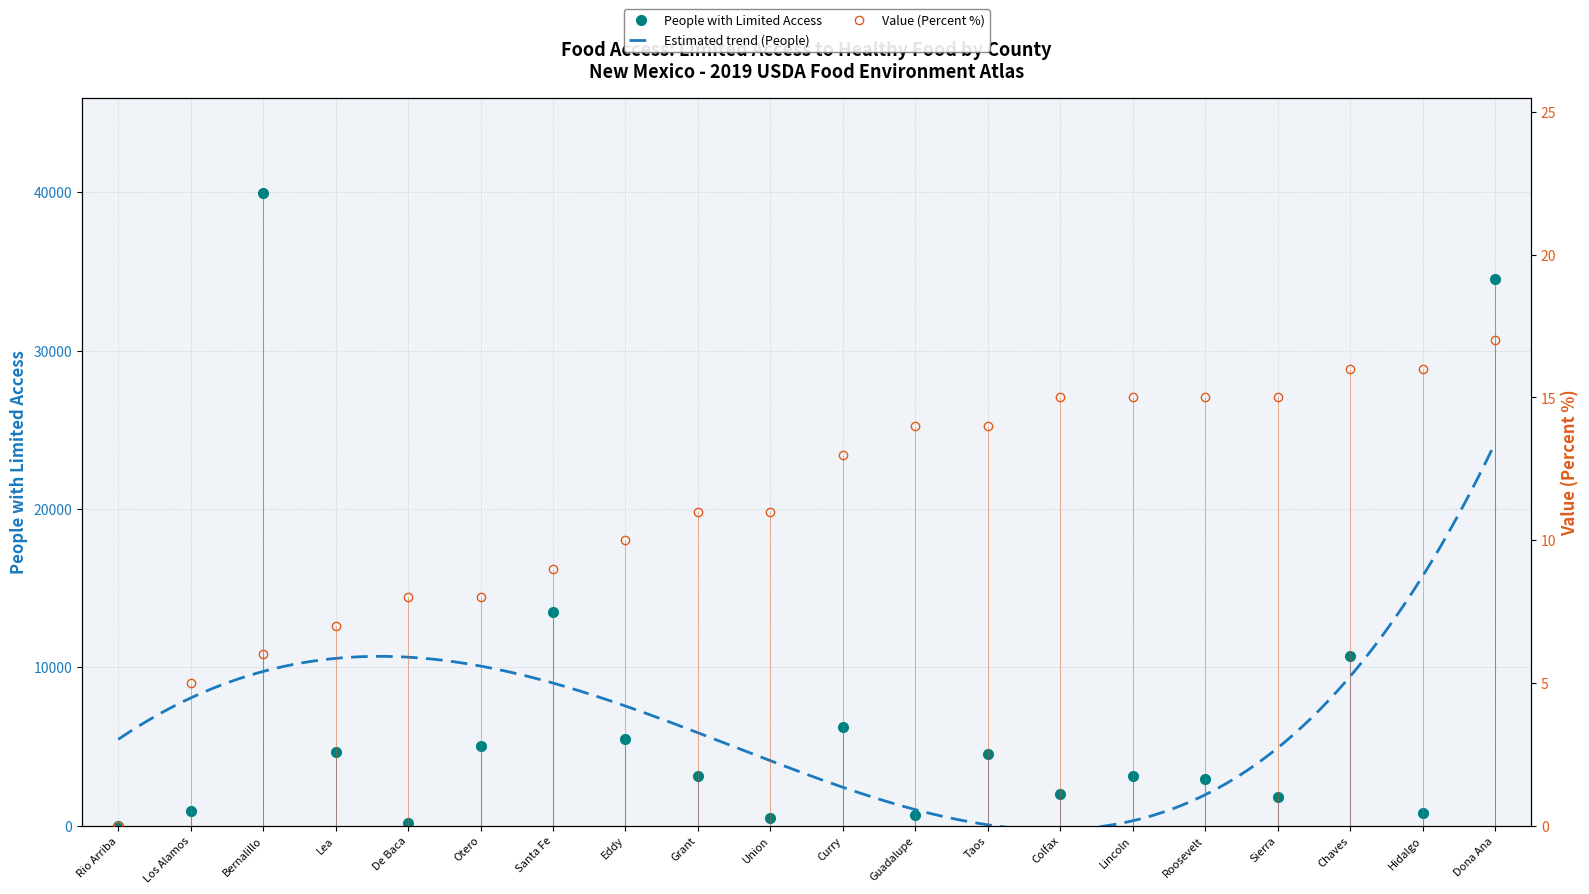

In People (with Limited Access), how many points are lower than both neighbors (excluding endpoints)?

6